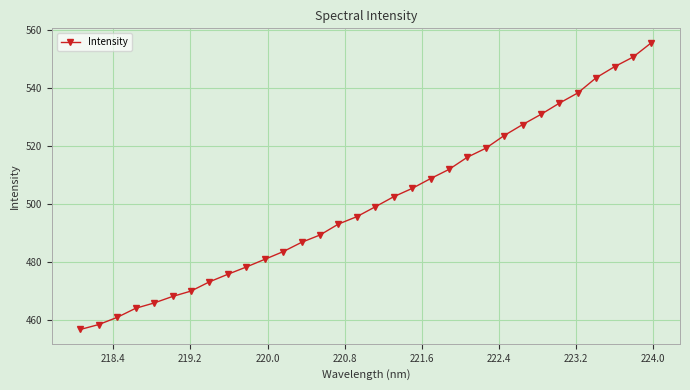

What is the average value?

500.5